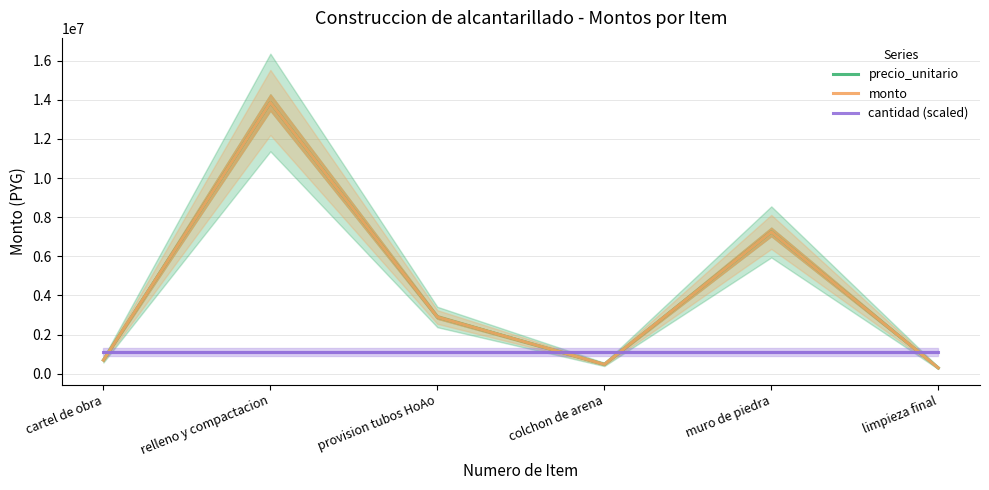

The cantidad (scaled) series shows 591311 at colchon de arena. True or false?

False